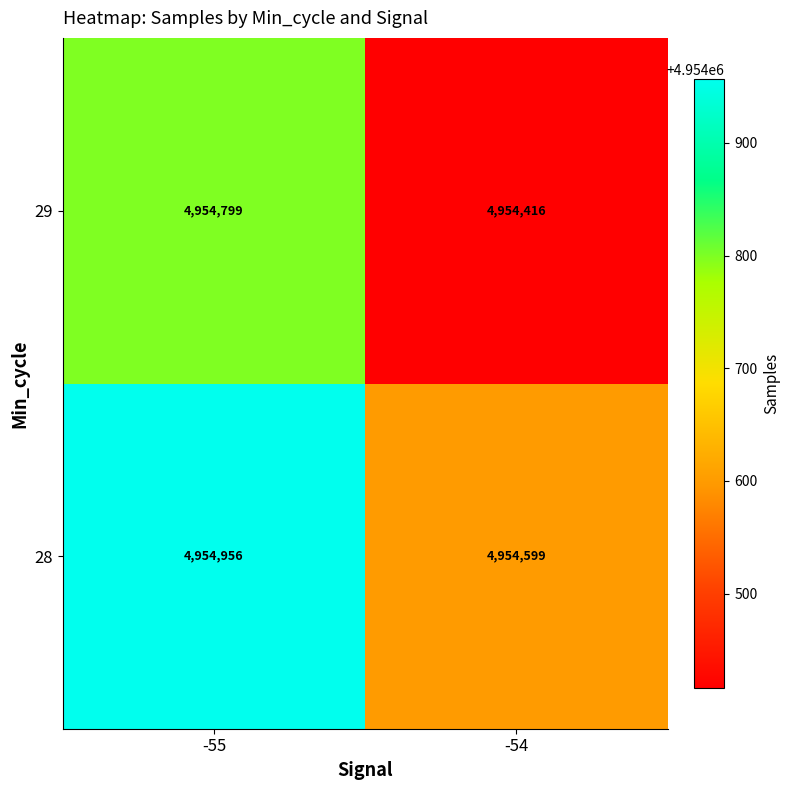

What is the sum of all 28 values?

9909555